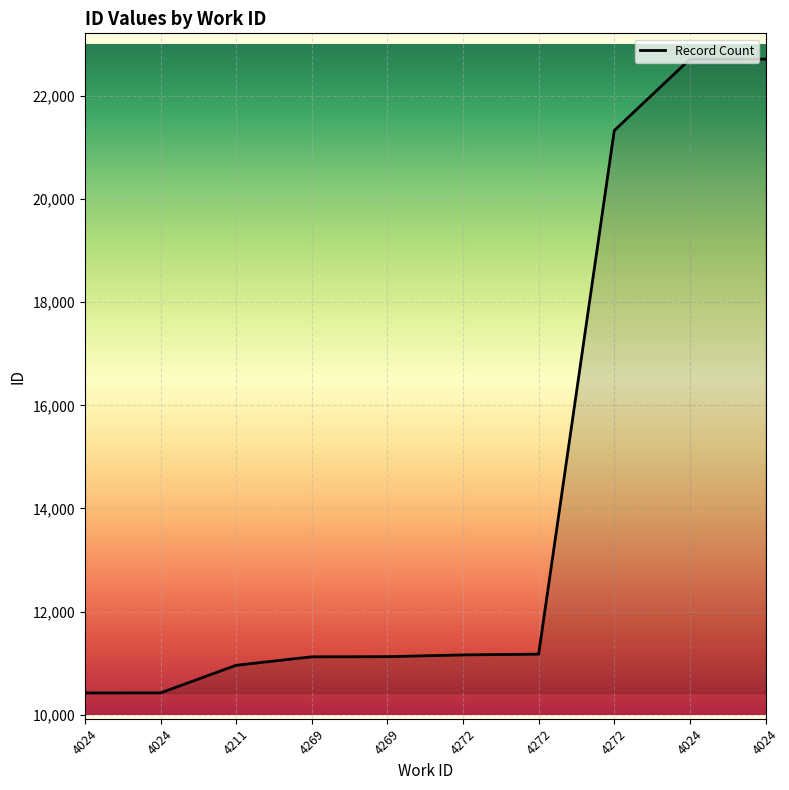

Approximately how many times larger is the value at 4269 compared to 4269?

1.0